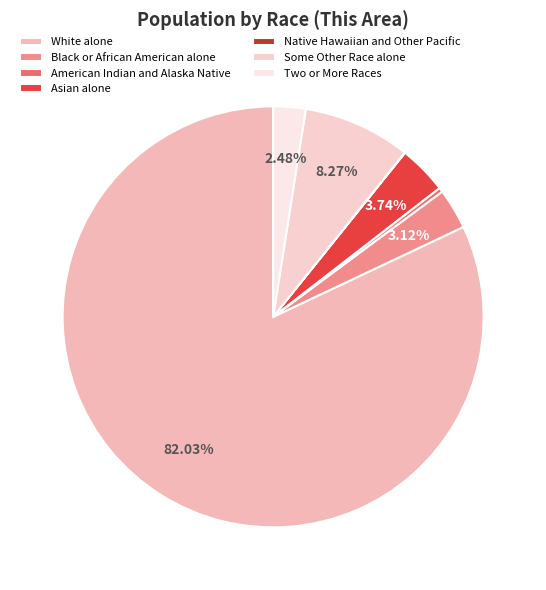

To the nearest percent, what percentage of the pie is Some Other Race alone?

8%